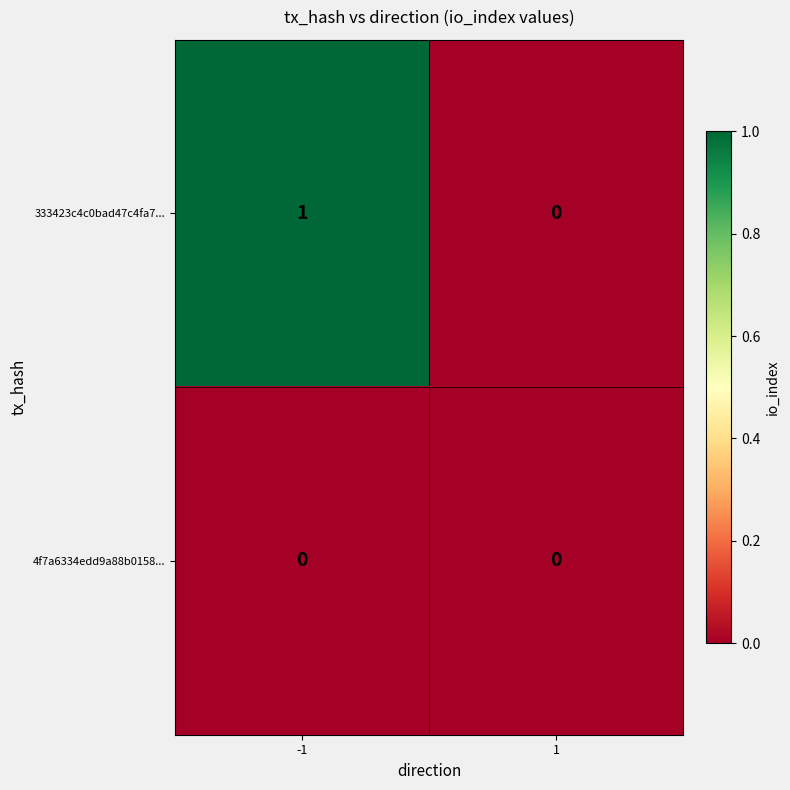

Reading right to left, extract all data points from this chart.

333423c4c0bad47c4fa7...: 1=0	-1=1
4f7a6334edd9a88b0158...: 1=0	-1=0